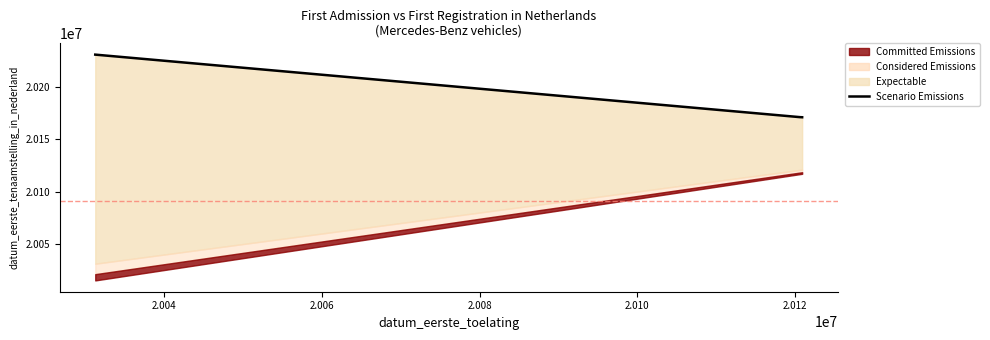

What is the difference between the maximum and minimum values?

59693